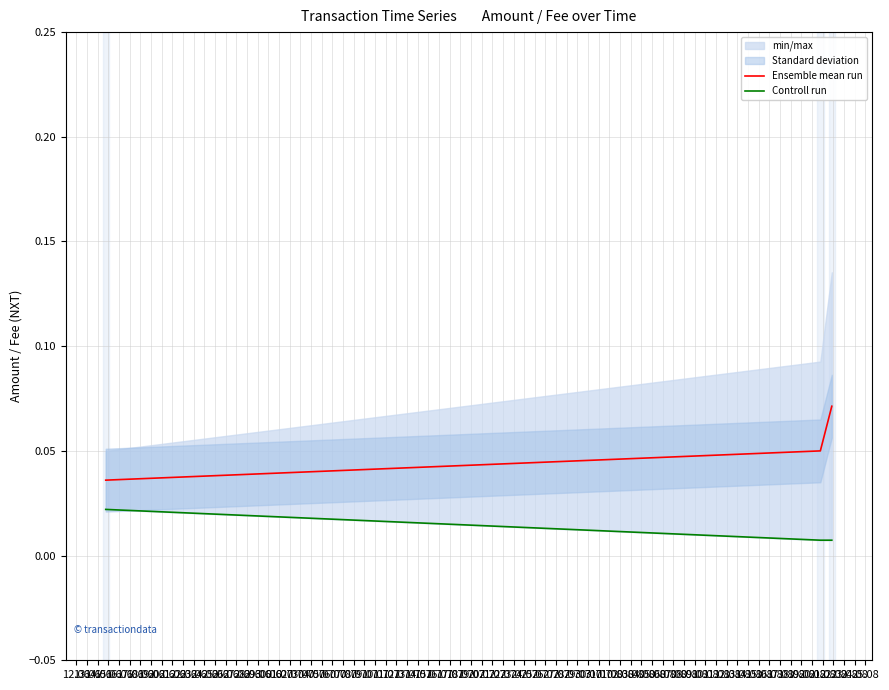

The Ensemble mean run series shows 0.0 at 12.06. True or false?

True